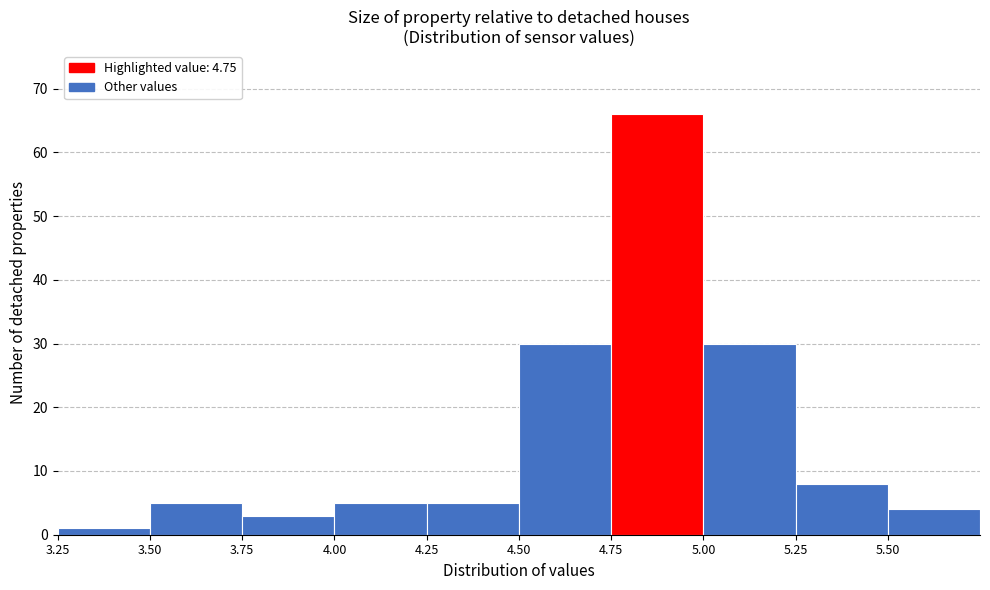

Which range on the x-axis has the tallest bar?

4.75 to 5.00